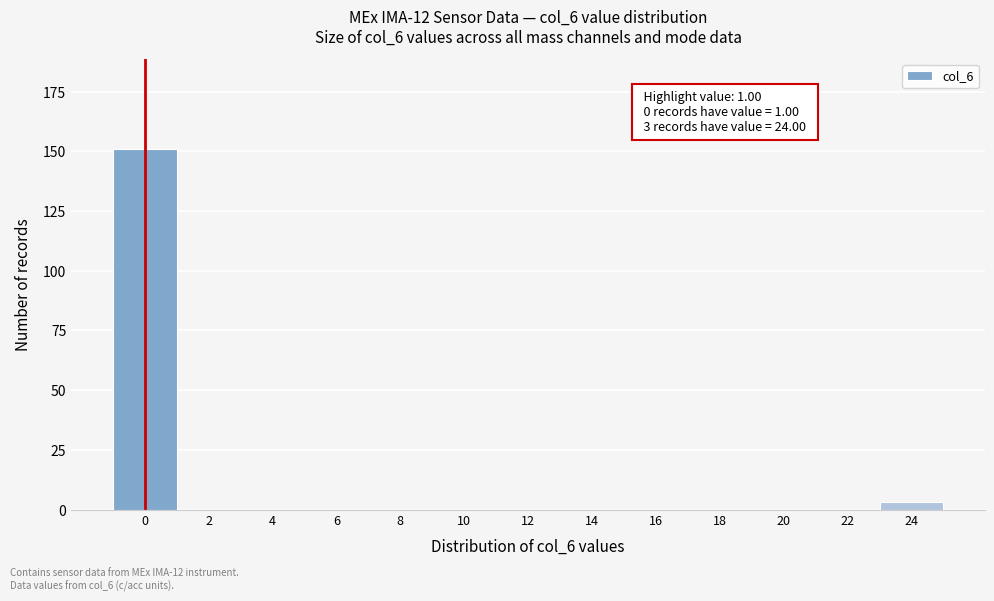

Reading left to right, transcribe all the data shown in this chart.

0=151	2=0	4=0	6=0	8=0	10=0	12=0	14=0	16=0	18=0	20=0	22=0	24=3